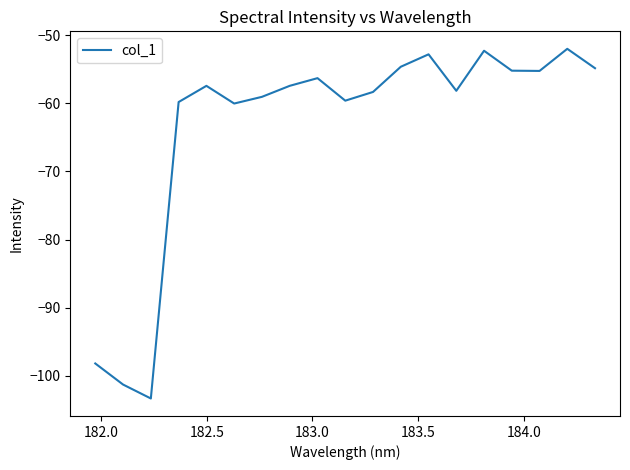

What is the smallest value displayed?

-103.3